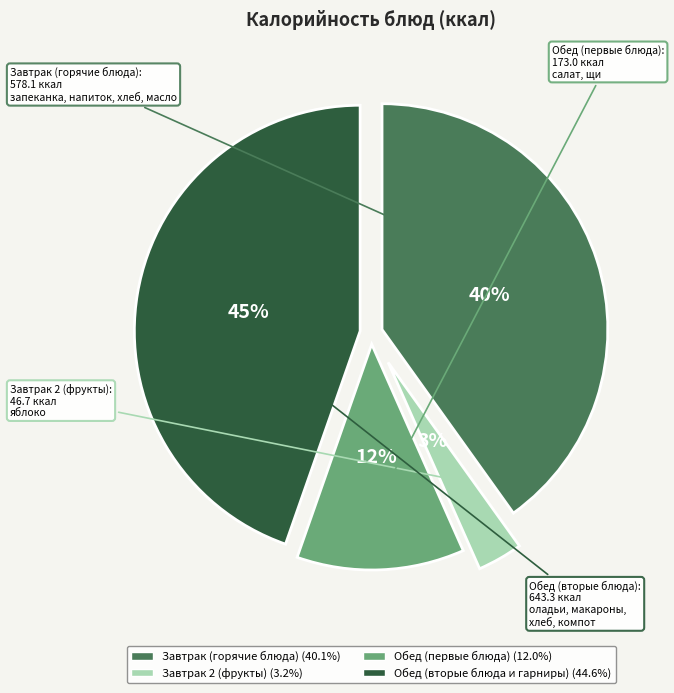

Count the number of slices in the pie.

4